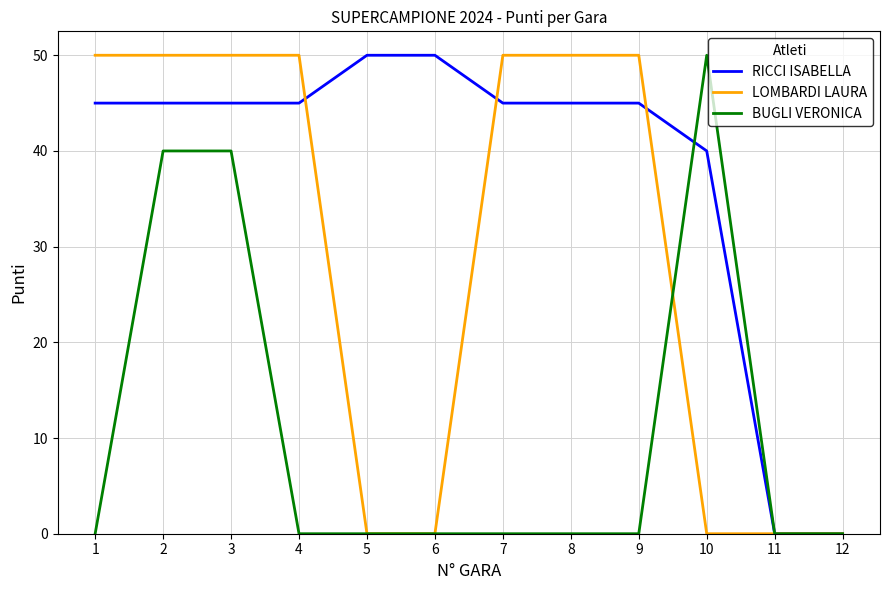

Which series changed the most between 1 and 2?

BUGLI VERONICA